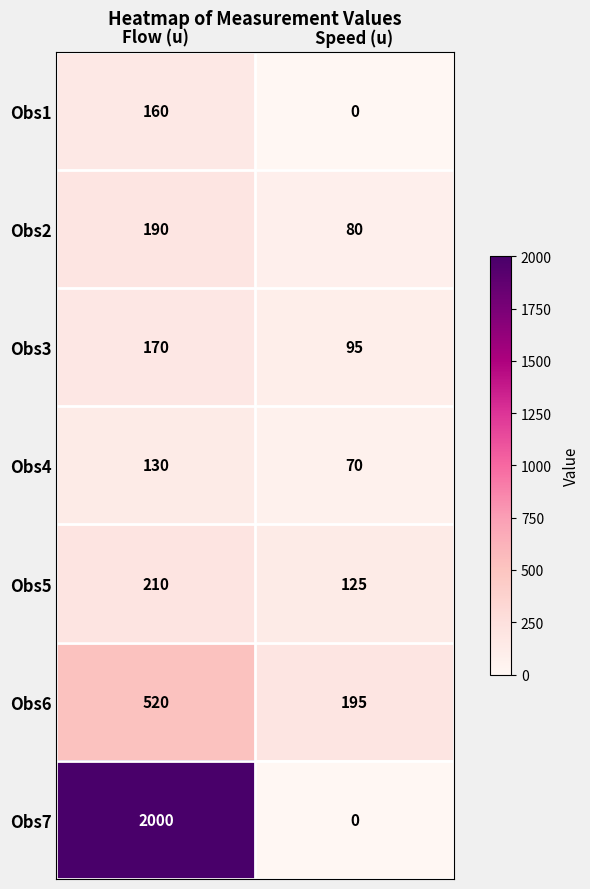

Rank the categories by Obs4 value from lowest to highest.

Speed (u), Flow (u)